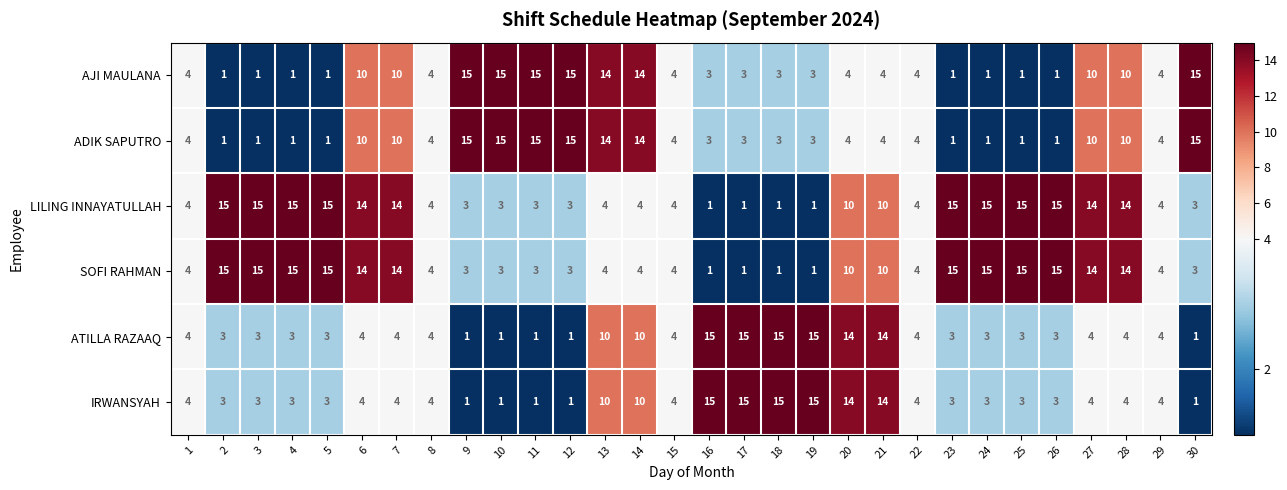

What value does the ATILLA RAZAAQ series have at 7, to the nearest 5?

5